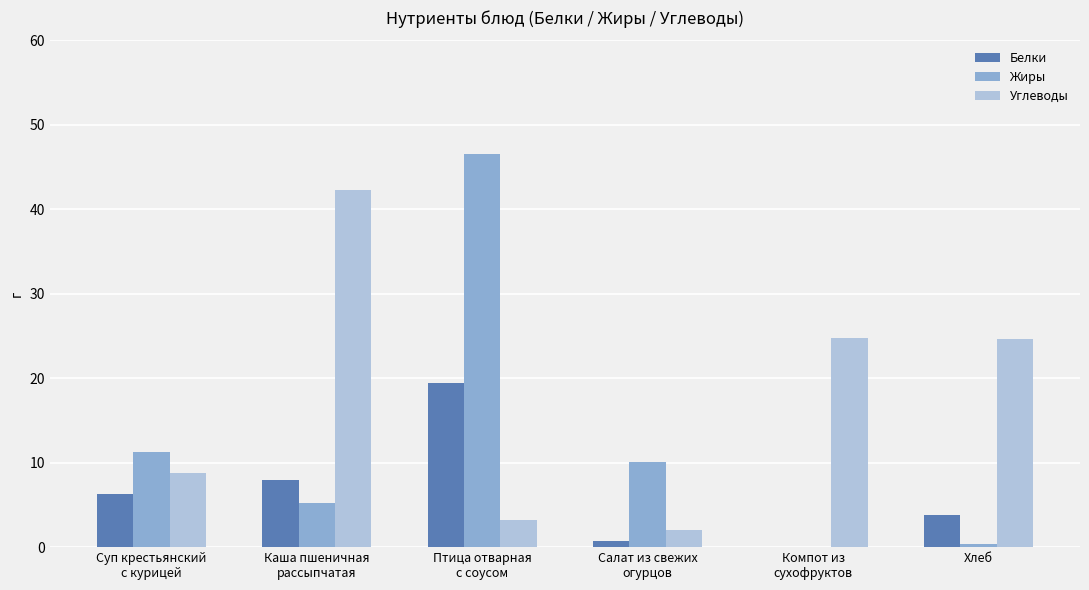

Which series has the widest spread of values?

Жиры